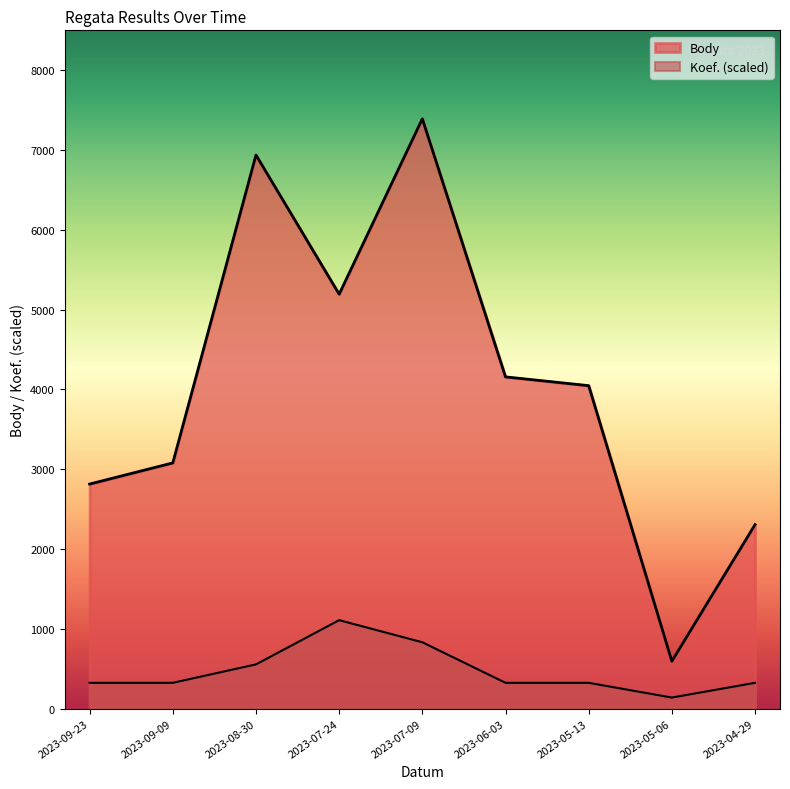

List the series in order of their peak value, highest first.

Body, Koef.